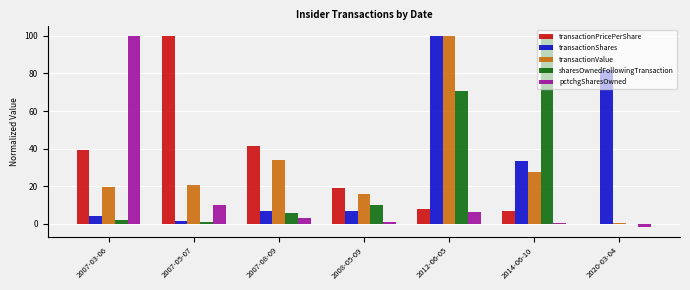

Where is transactionValue nearest to the value 50?

2007-08-09